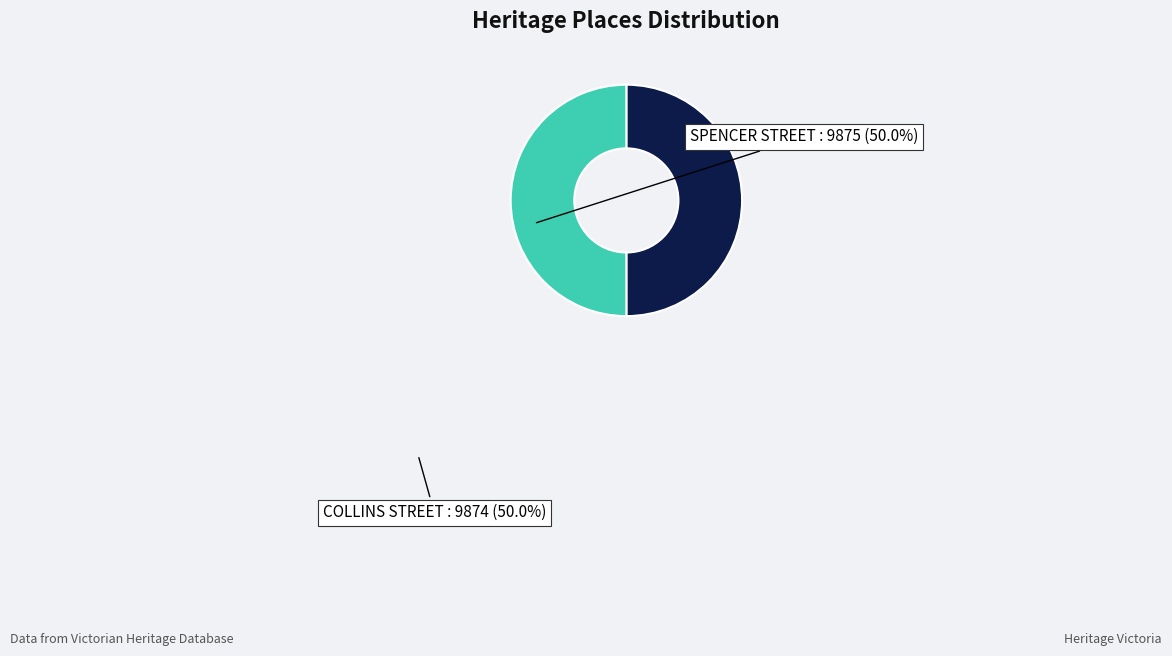

Is it true that SPENCER STREET is 39% of the pie?

False